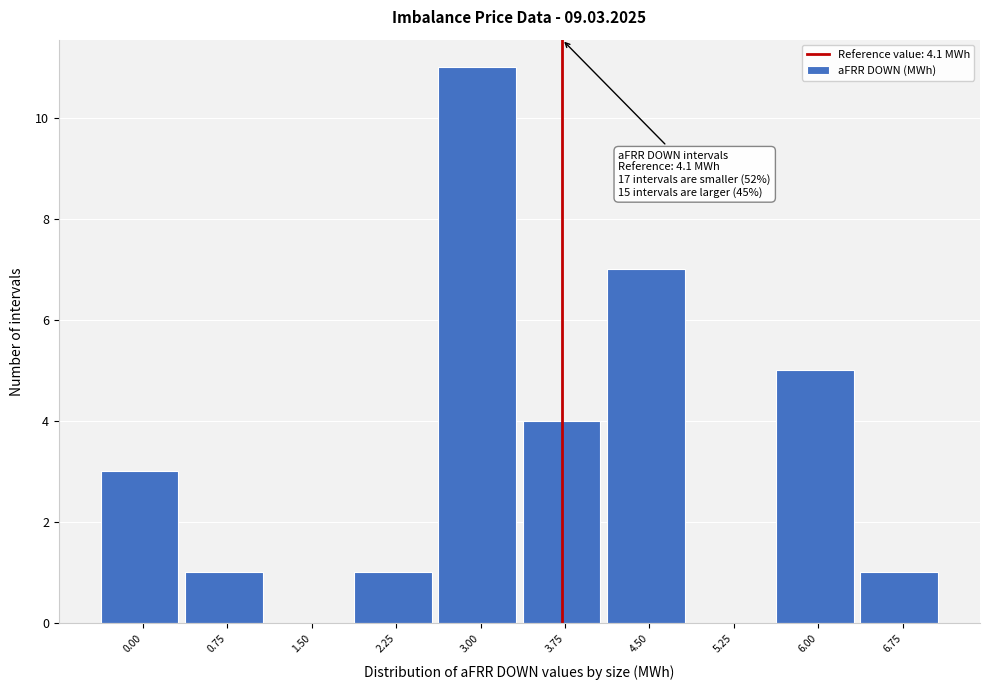

Reading left to right, extract all data points from this chart.

0.00=3	0.75=1	1.50=0	2.25=1	3.00=11	3.75=4	4.50=7	5.25=0	6.00=5	6.75=1